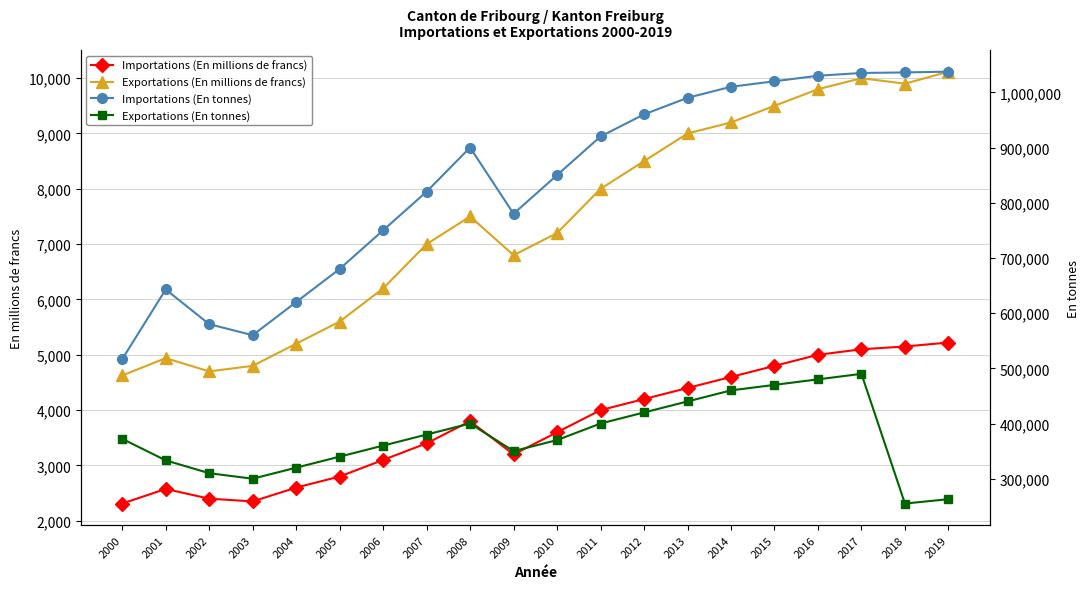

What is the difference between the maximum and second lowest values in the Exportations (En millions de francs) series?

5417.1